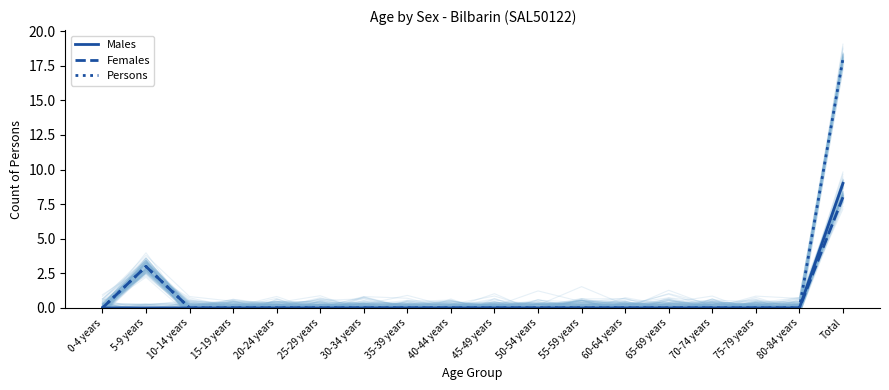

True or false: Females has a value of 4 at 70-74 years.

False